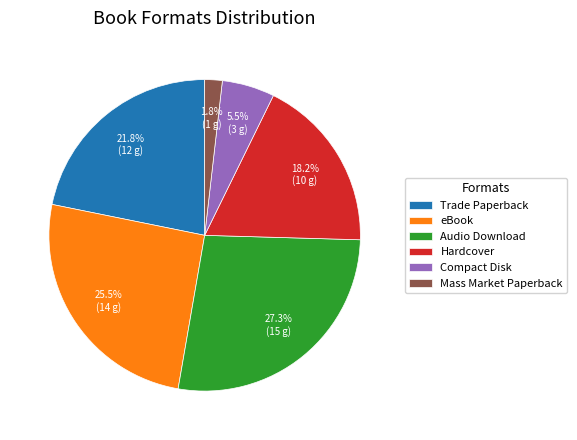

To the nearest percent, what is the difference between the Trade Paperback and Mass Market Paperback slice percentages?

20%